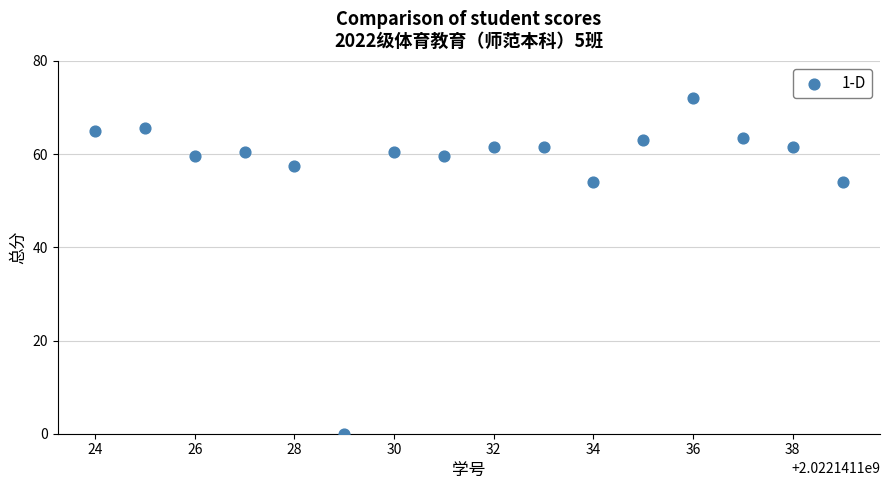

What is the range of Y values (max minus min)?

72.0